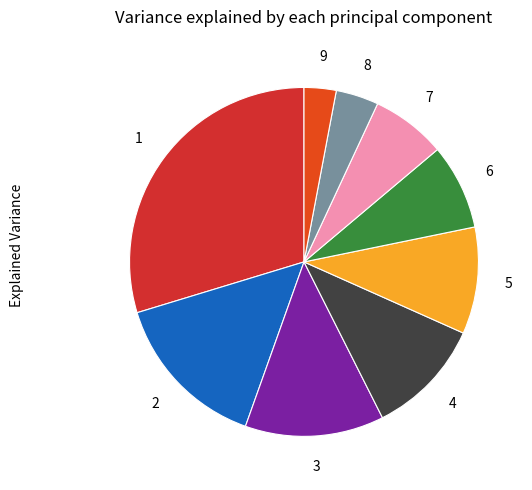

Is there any slice that represents more than half of the pie?

No